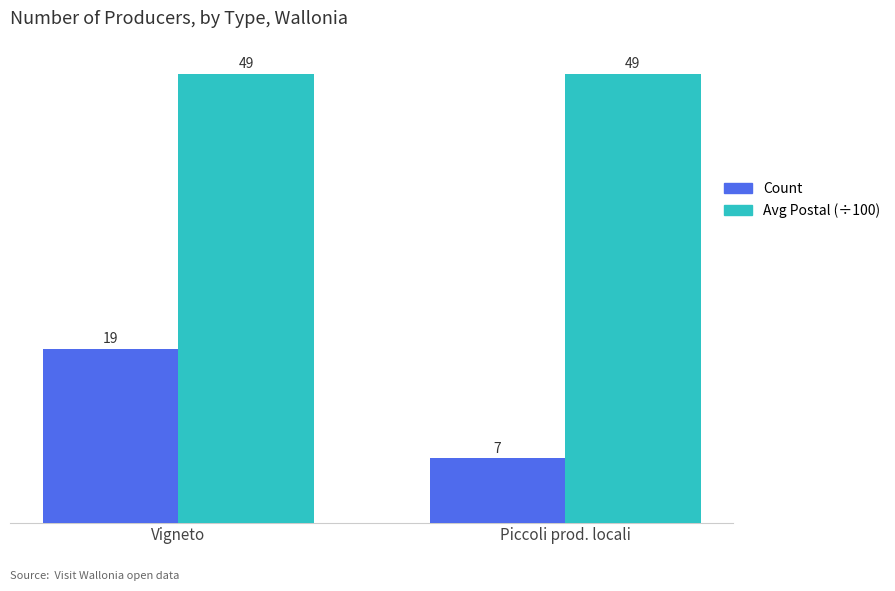

At how many categories does at least one series exceed 16?

2